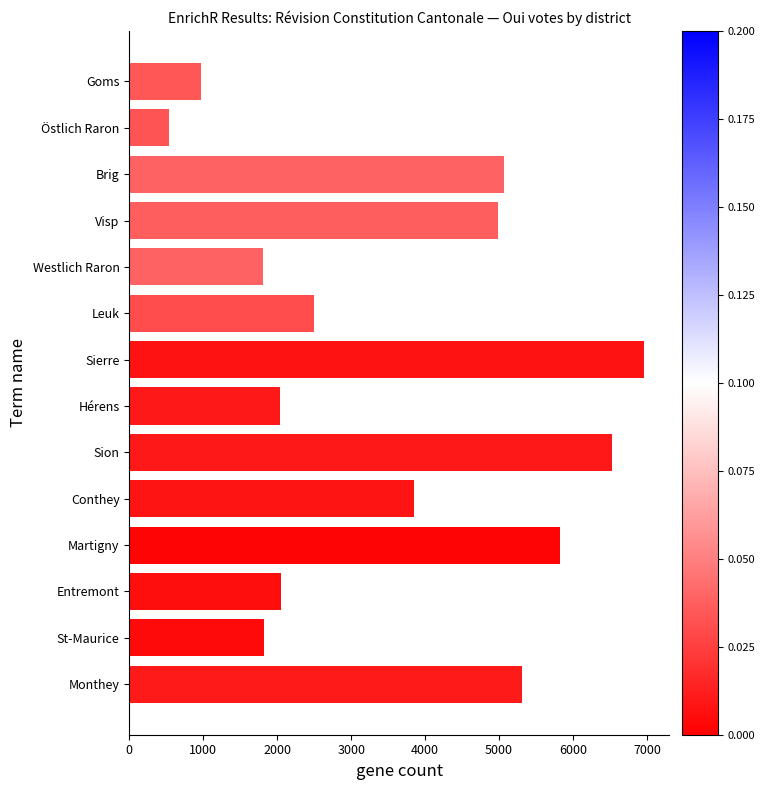

What is the difference between the maximum and minimum values?

6414